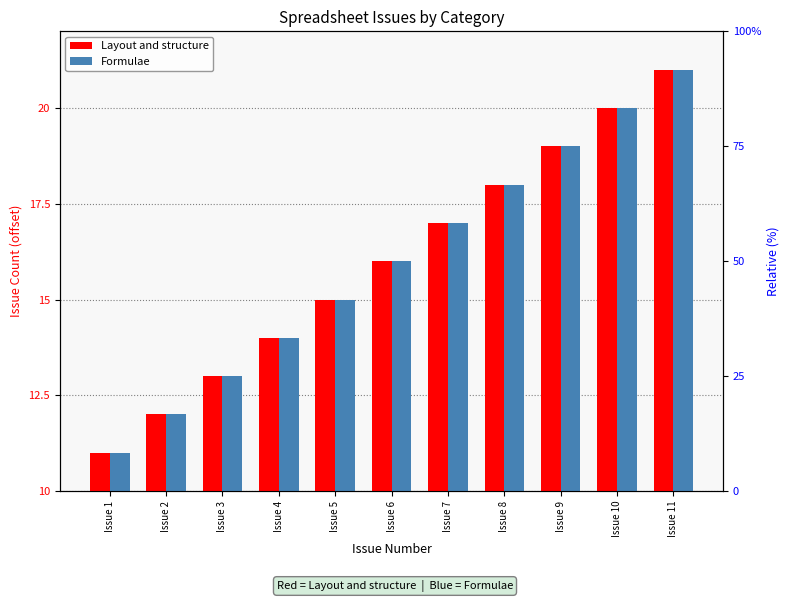

What is the smallest value displayed?

11